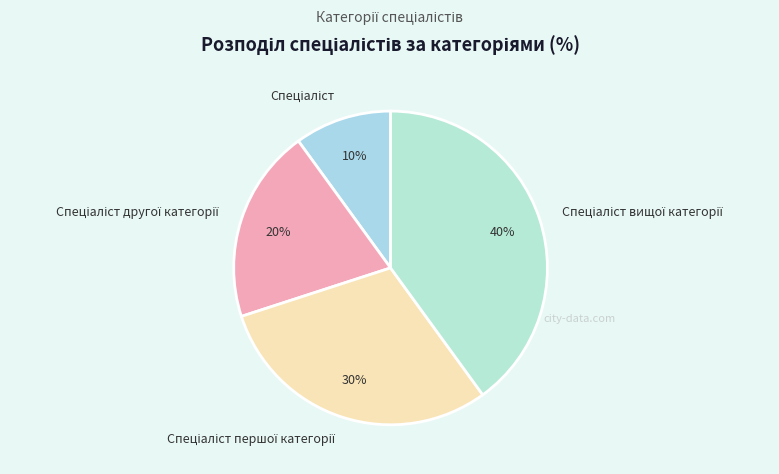

To the nearest percent, what is the difference between the largest and smallest slice percentages?

30%